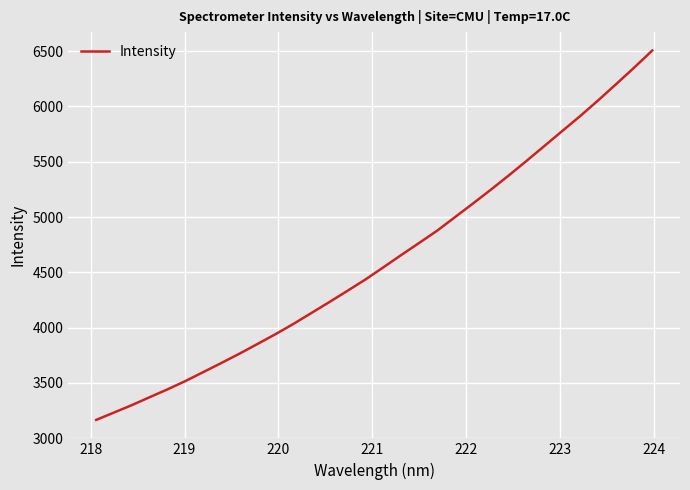

What is the difference between the maximum and minimum values?

3340.8